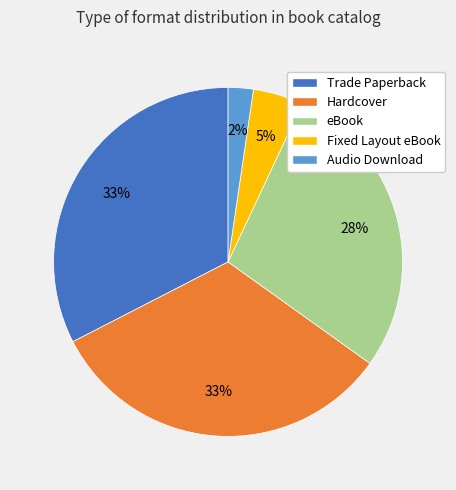

Count the number of slices in the pie.

5